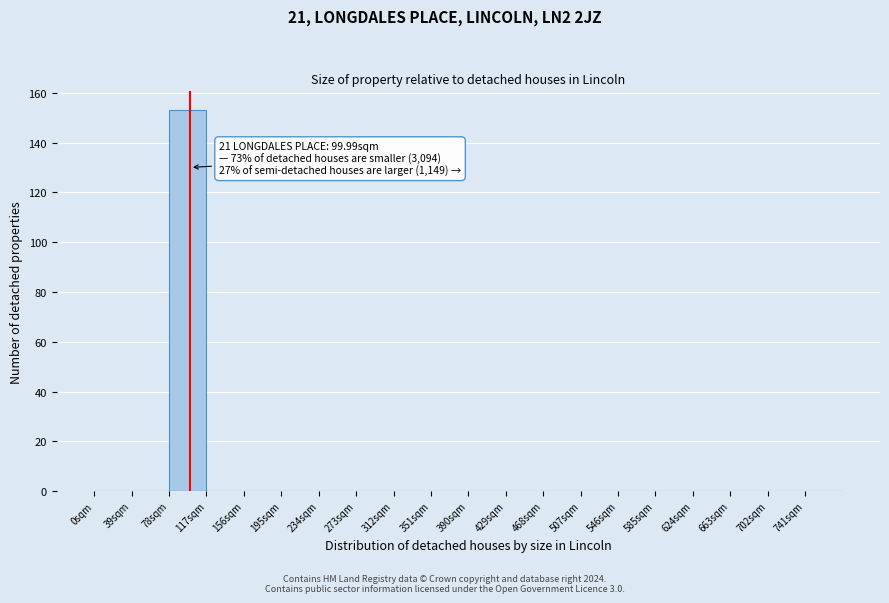

Over which range of the x-axis is the bar tallest?

78 to 117